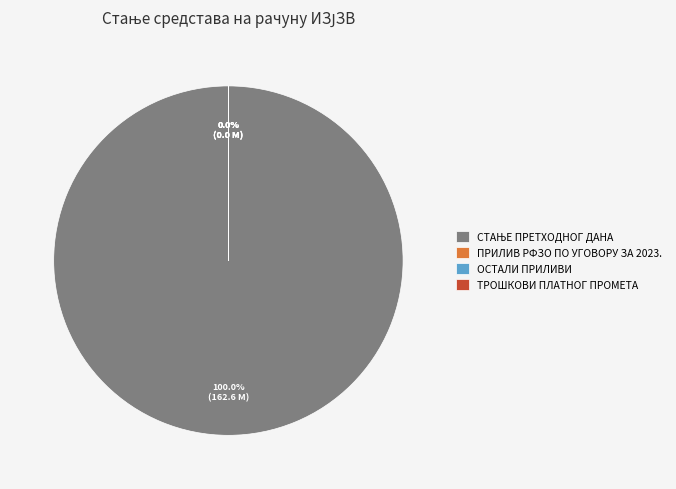

To the nearest percent, what is the difference between the largest and smallest slice percentages?

100%